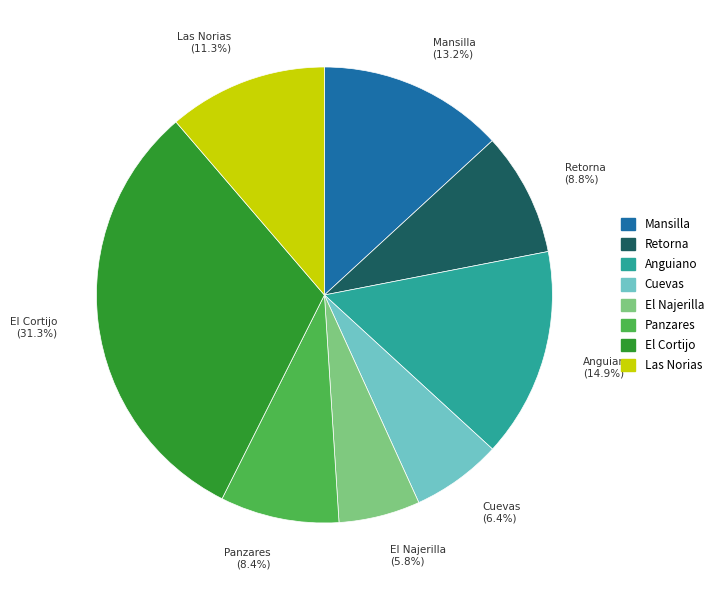

To the nearest percent, what portion does Panzares represent?

8%